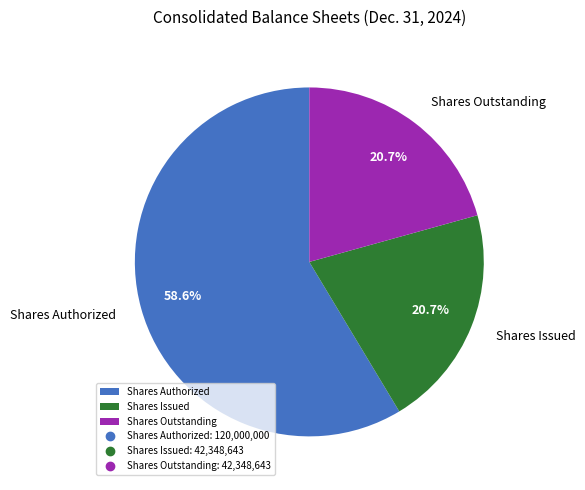

Which slice is the largest?

Shares Authorized